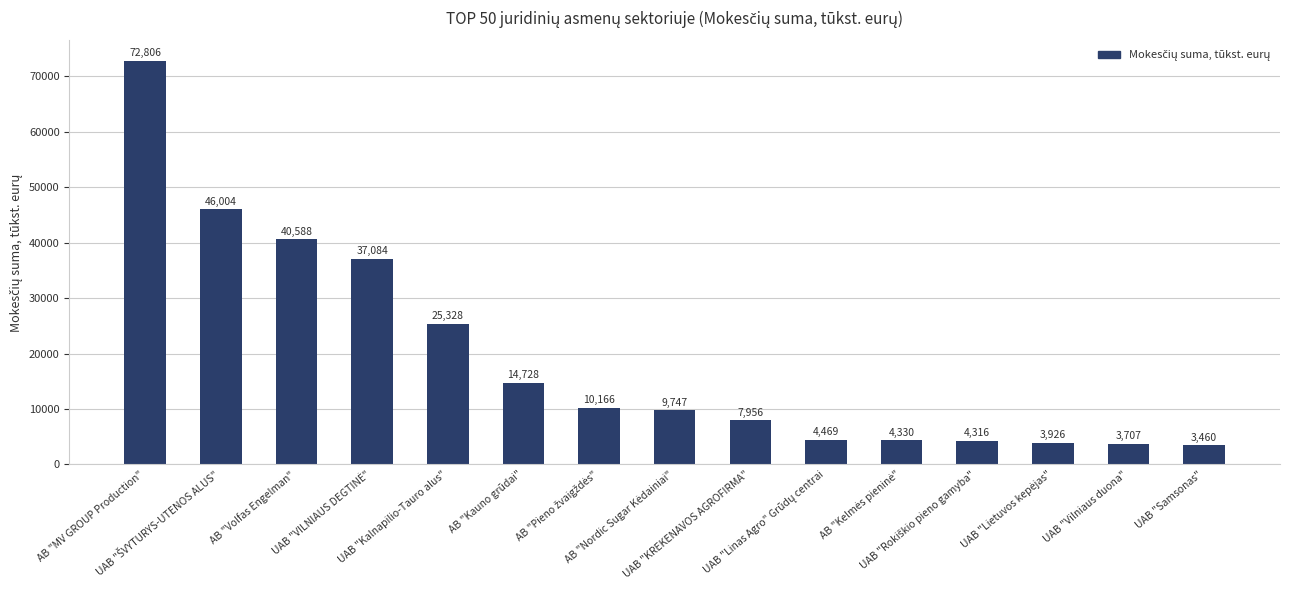

What is the label of the 5th bar from the left?

UAB "Kalnapilio-Tauro alus"